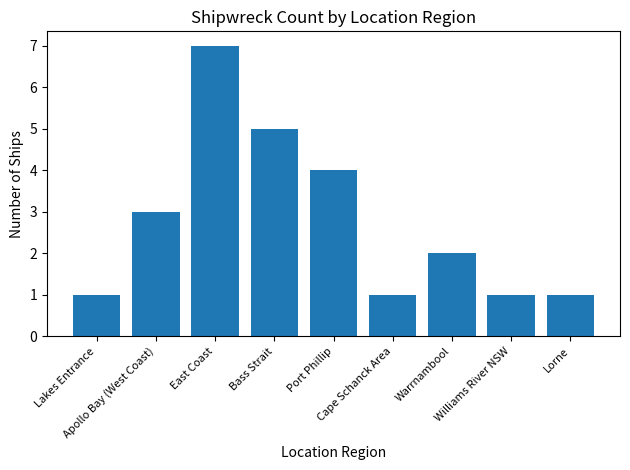

What is the maximum value shown in the chart?

7